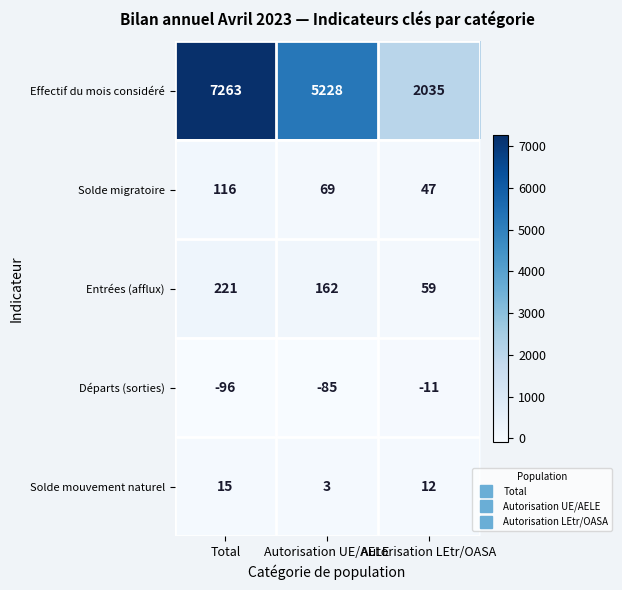

True or false: Solde migratoire has a value of 75 at Total.

False